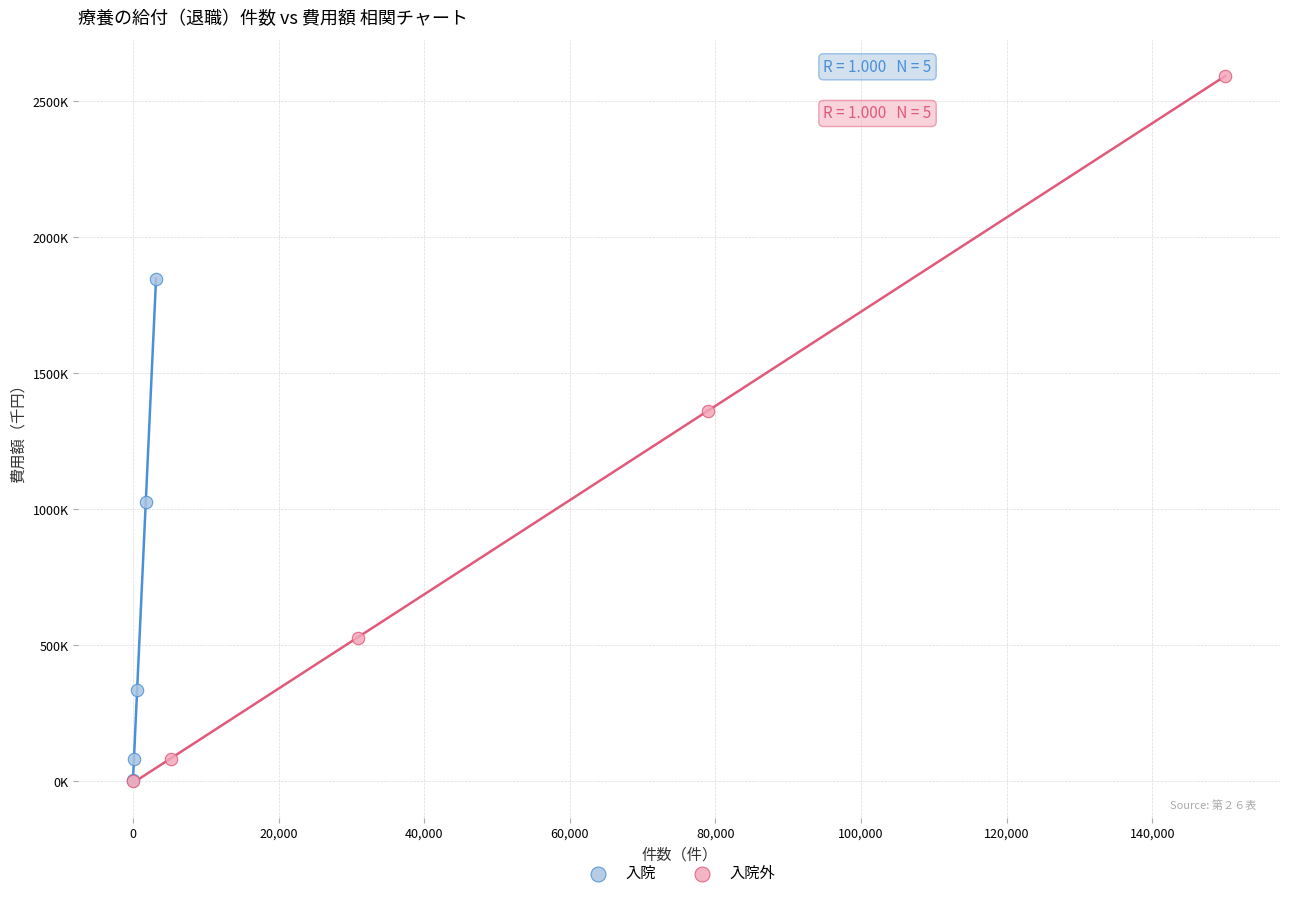

Which series has the largest Y range (max minus min)?

入院外